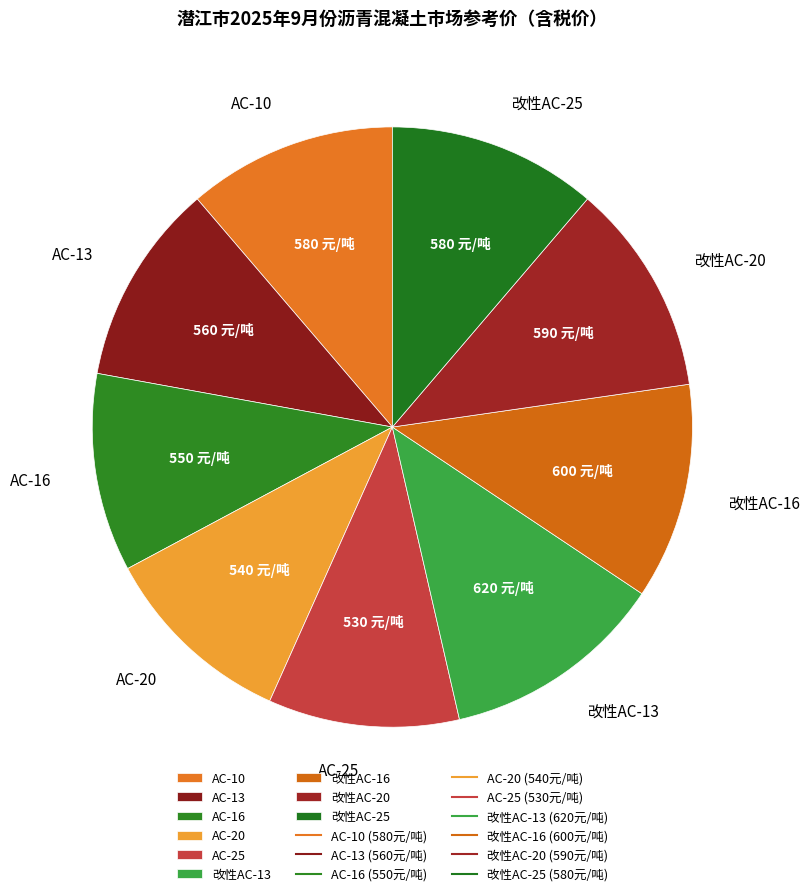

Approximately how many times larger is the value at 改性AC-16 compared to AC-20?

1.1